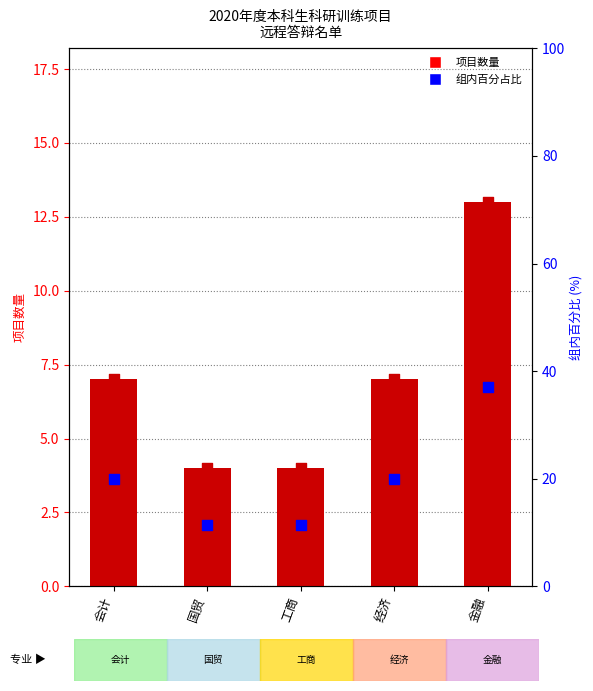

Which series contains the lowest Y value?

project count